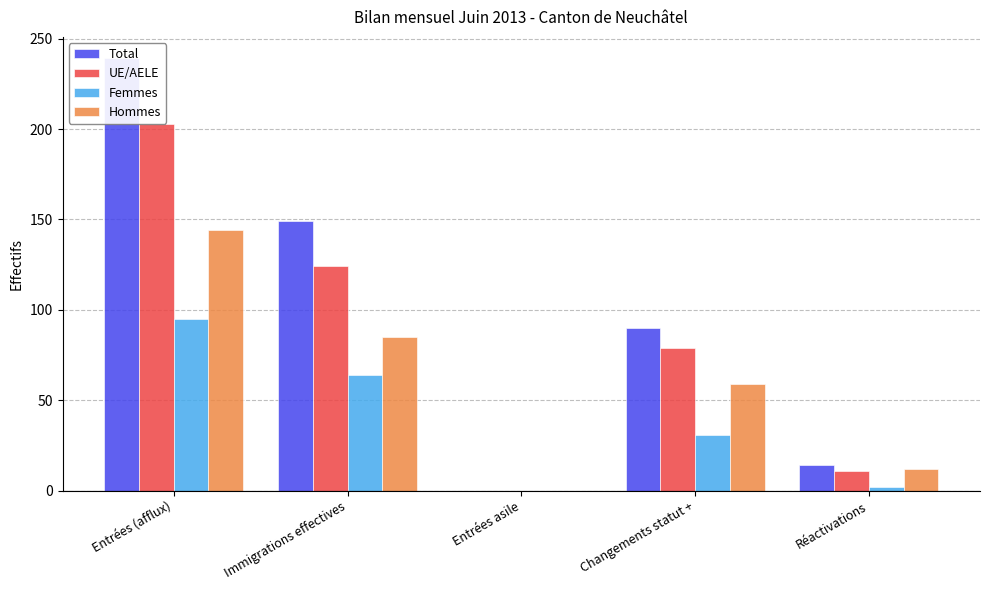

Reading left to right, transcribe all the data shown in this chart.

Total: 239	149	0	90	14
UE/AELE: 203	124	0	79	11
Femmes: 95	64	0	31	2
Hommes: 144	85	0	59	12